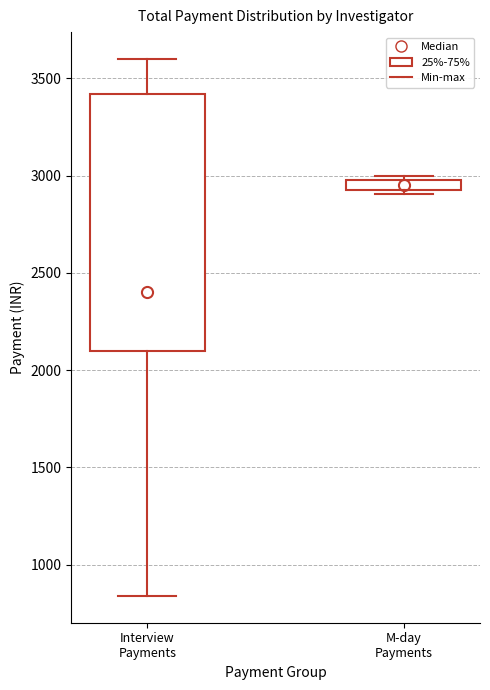

Which box is the tallest, from its lower edge to its upper edge?

Interview Payments